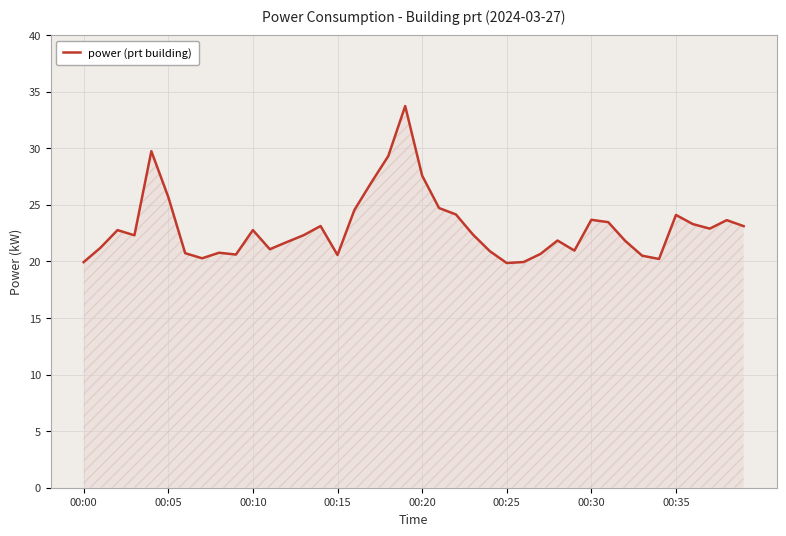

What is the greatest value displayed?

33.7